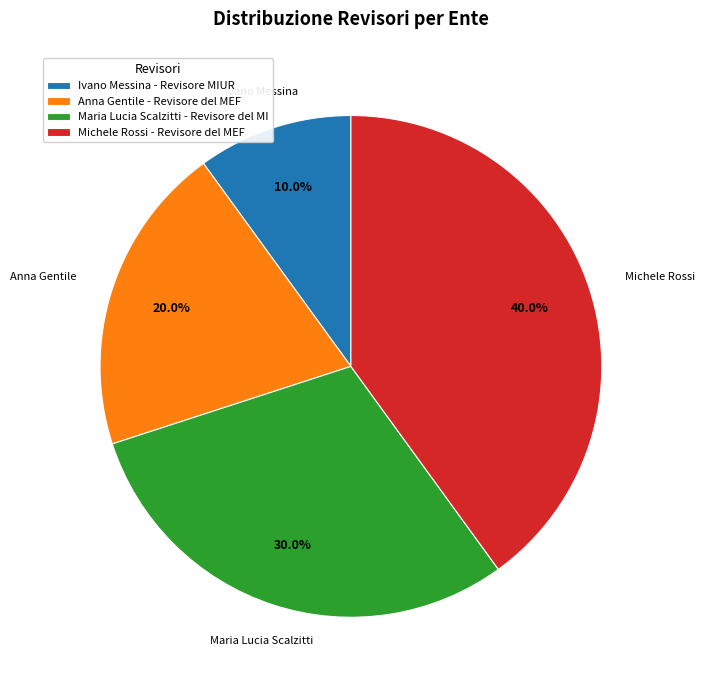

Which category has the smallest portion of the pie?

Ivano Messina - Revisore MIUR